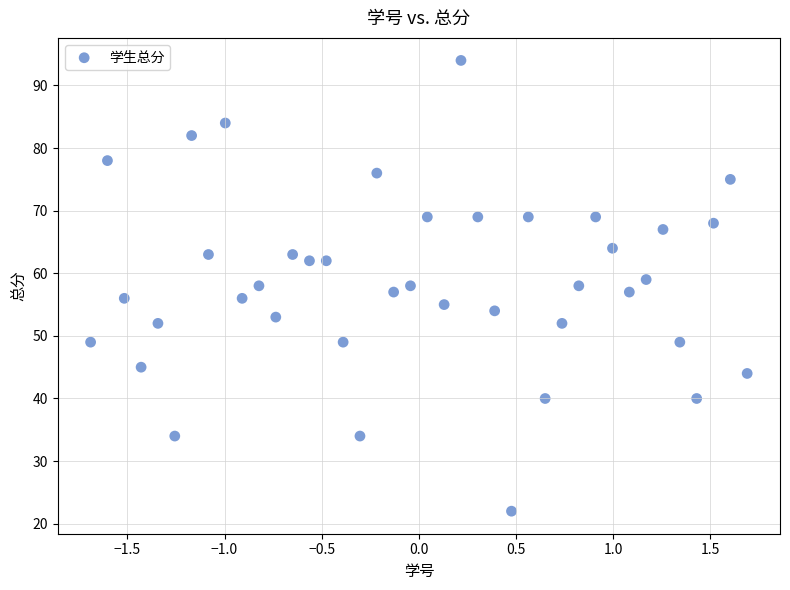

What is the range of Y values (max minus min)?

72